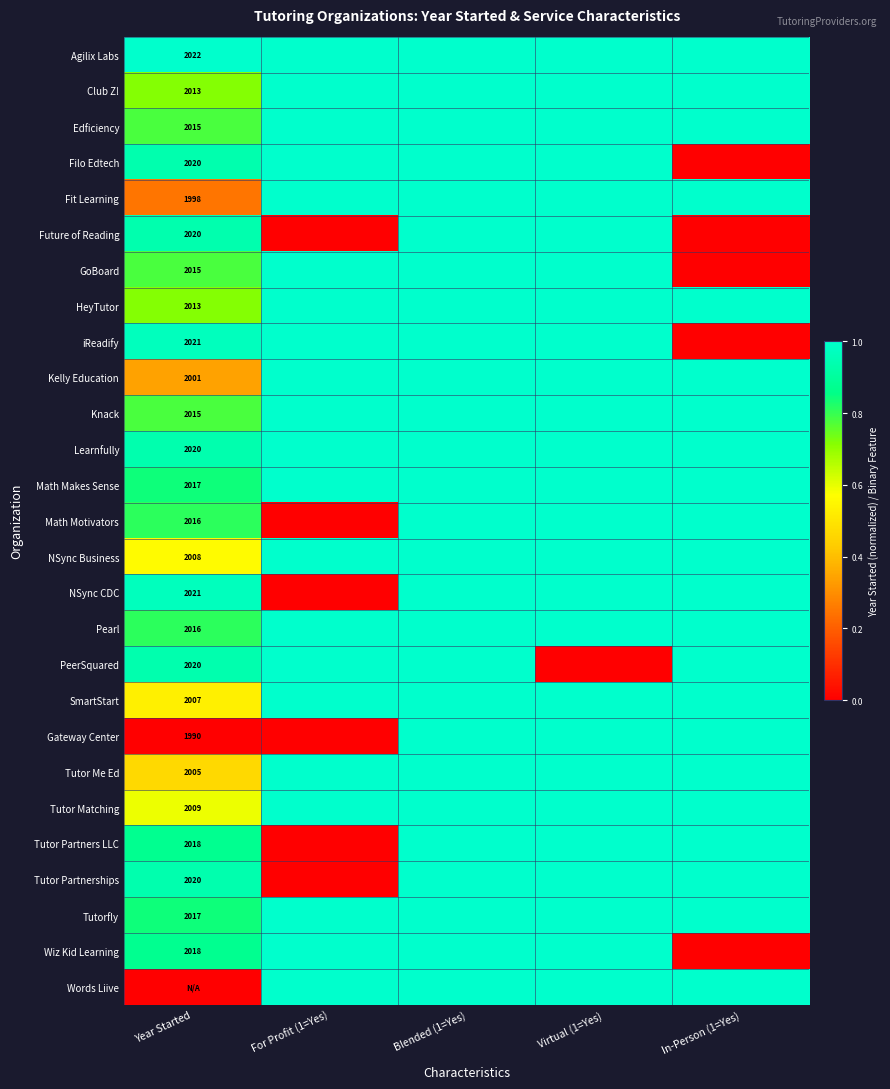

True or false: Learnfully has a value of 1.0 at Virtual (1=Yes).

True